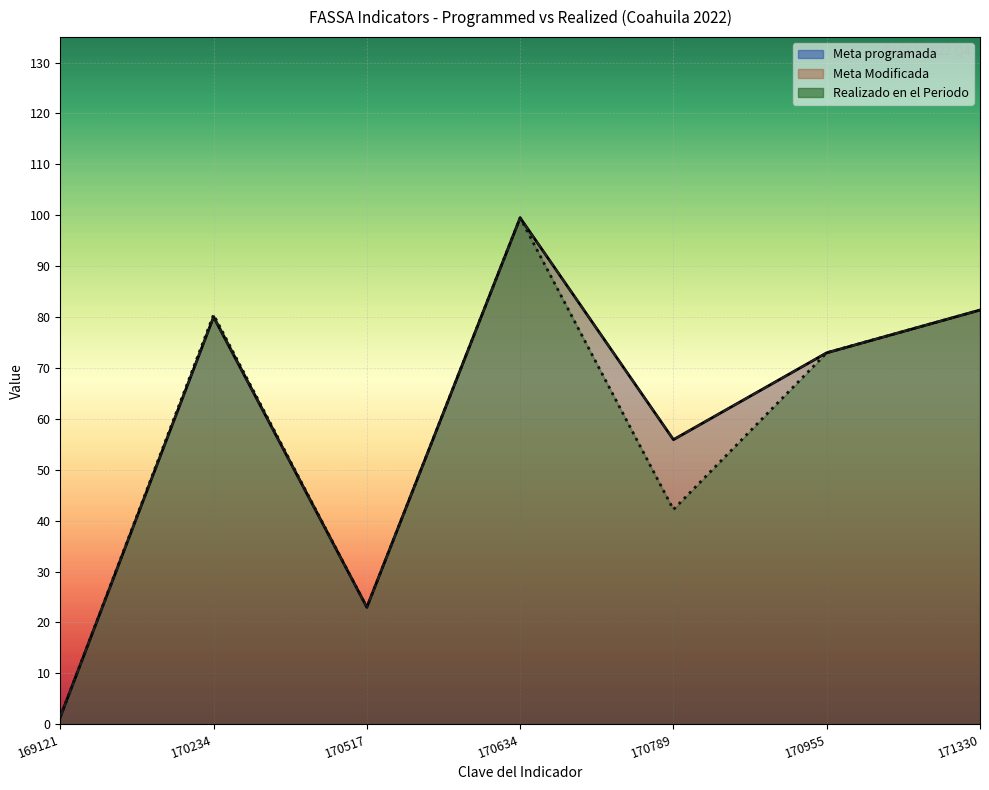

What is the difference between the Meta programada values at 171330 and 170634?

18.1